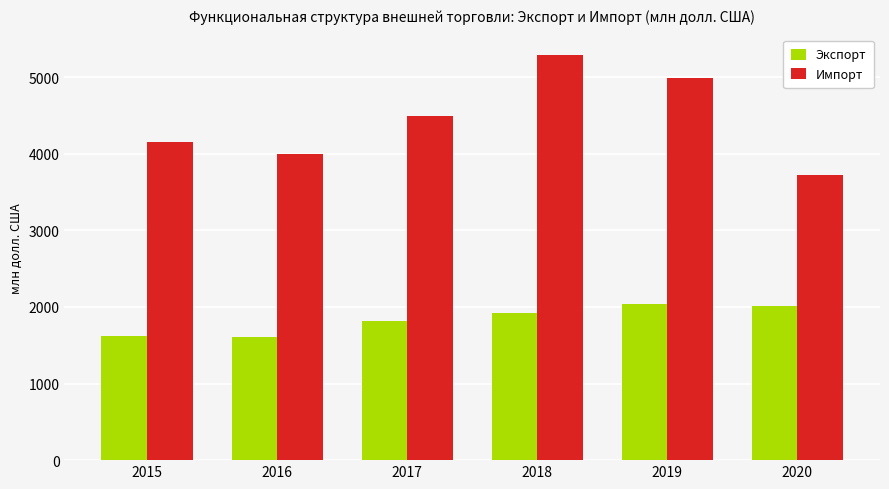

What is the sum of all Импорт values?

26648.8